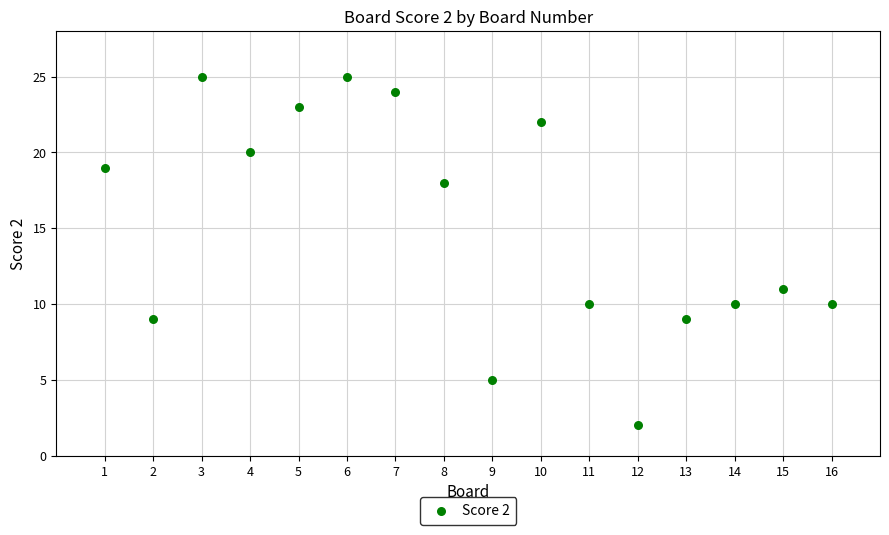

What is the range of Y values (max minus min)?

23